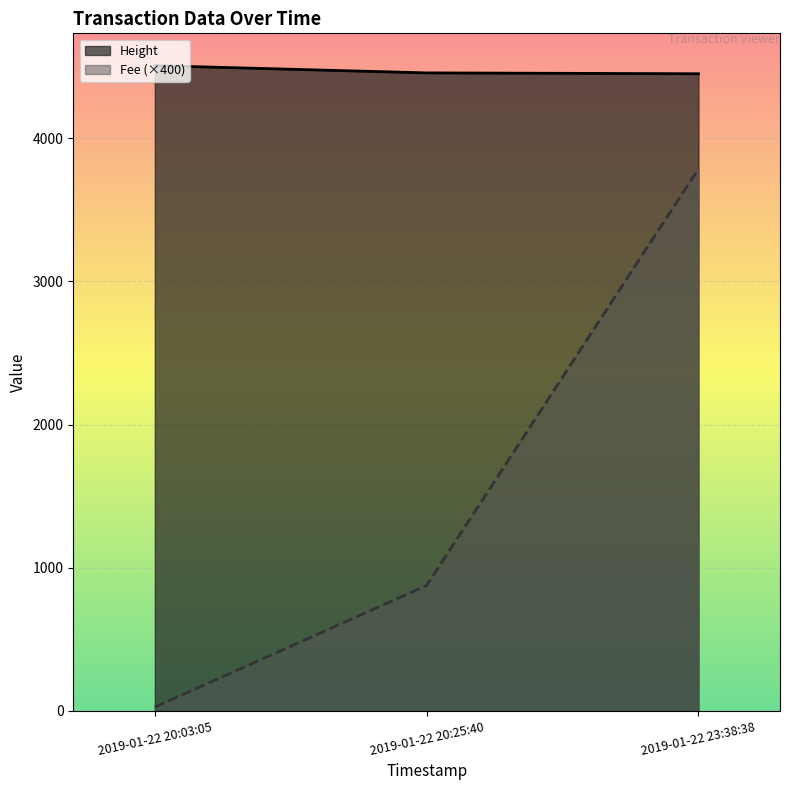

Where does the Fee series first go above 876?

2019-01-22 20:25:40